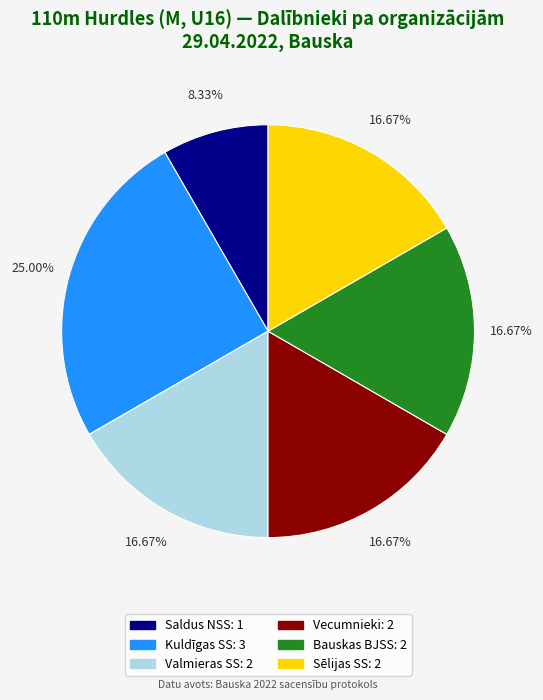

How many slices are in this pie chart?

6